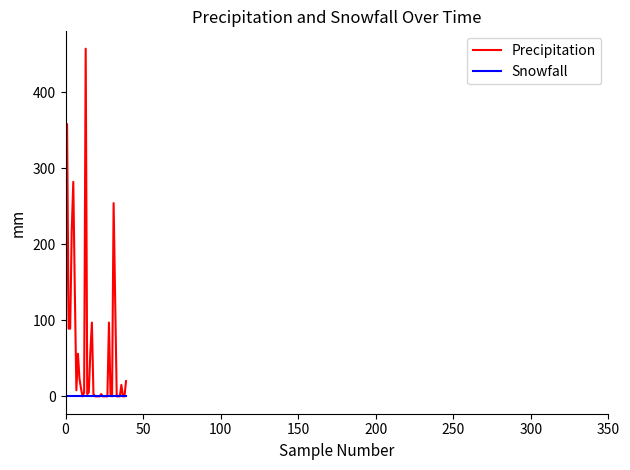

Rank the series by their maximum value, from lowest to highest.

Snowfall, Precipitation